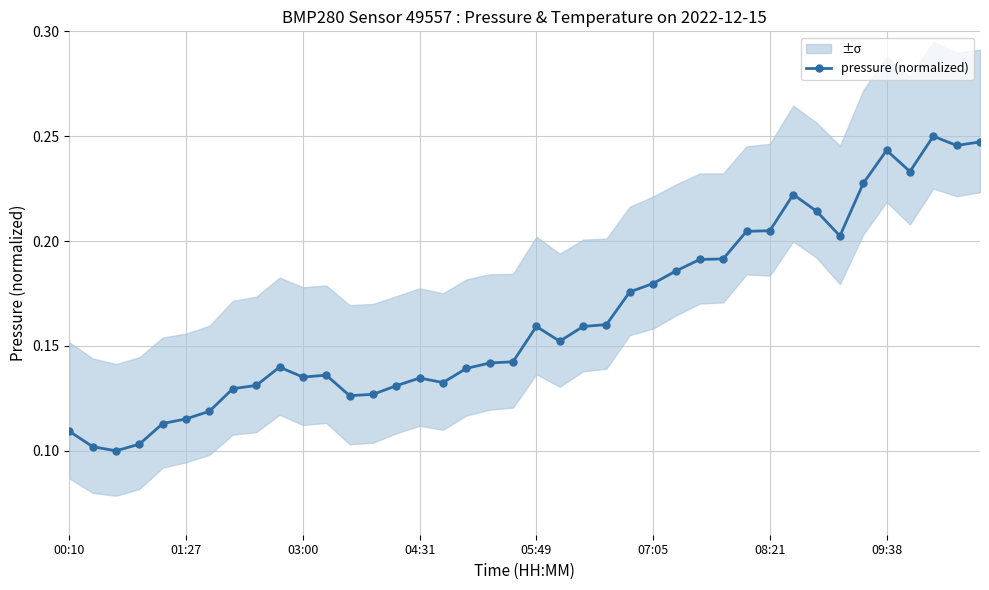

How many pressure (normalized) values are between 0 and 1?

40